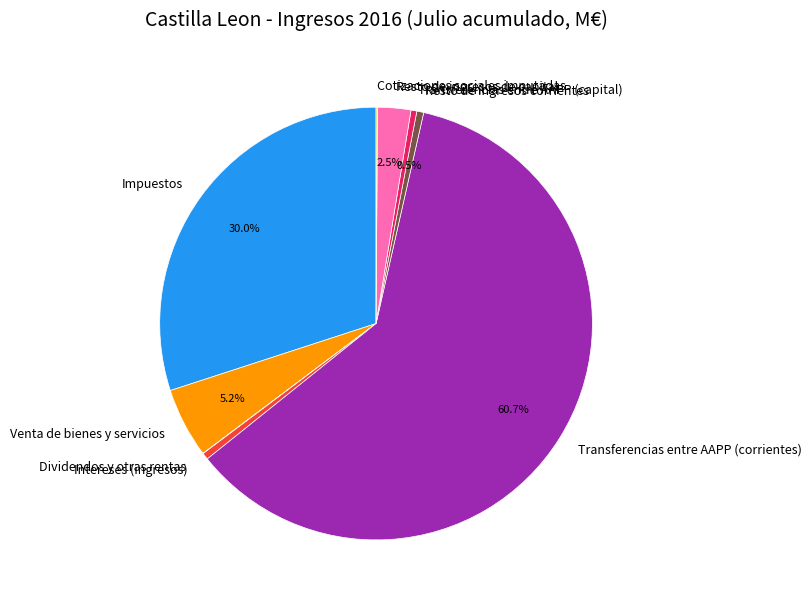

Which has a higher value, Intereses (ingresos) or Venta de bienes y servicios?

Venta de bienes y servicios